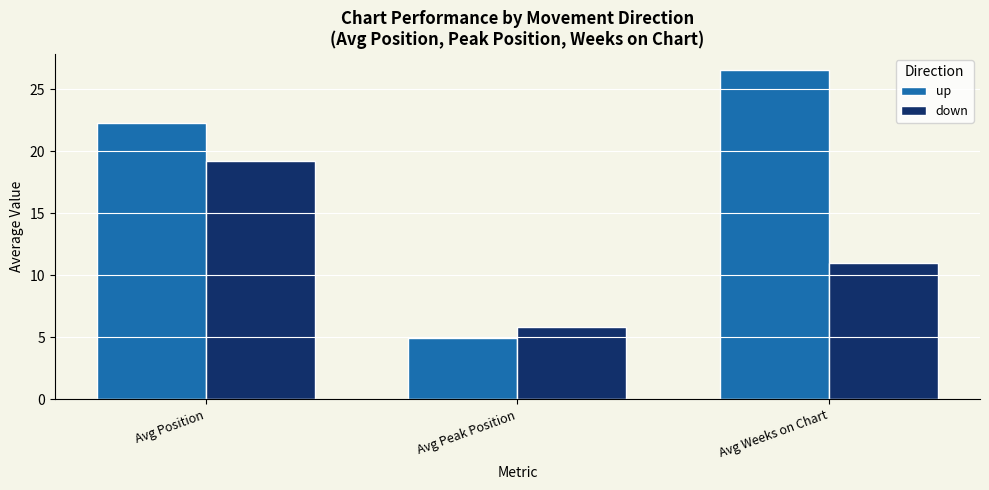

Reading left to right, transcribe all the data shown in this chart.

up: Avg Position=22.3	Avg Peak Position=5.0	Avg Weeks on Chart=26.5
down: Avg Position=19.2	Avg Peak Position=5.8	Avg Weeks on Chart=11.0